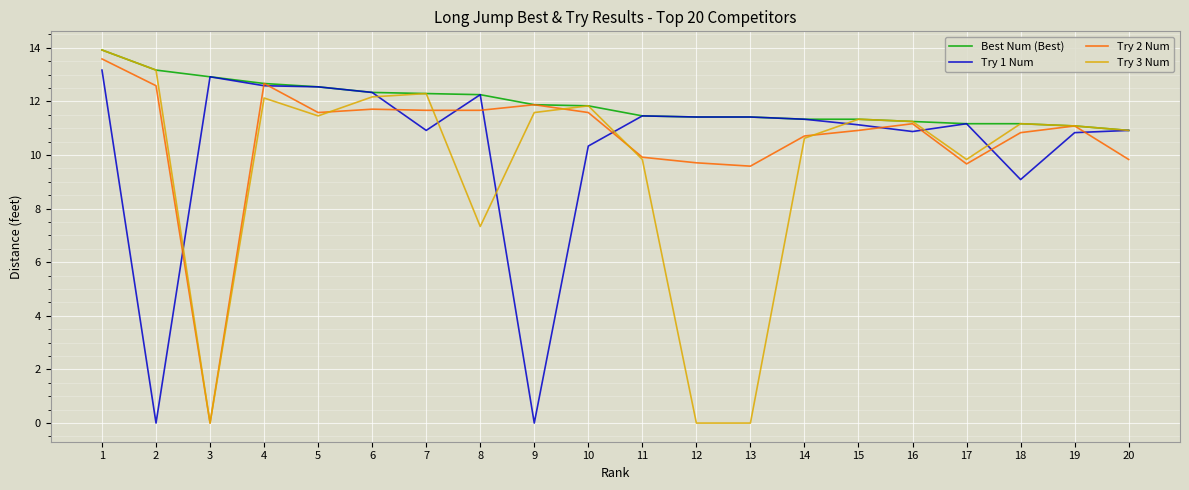

What is the greatest value displayed?

13.9